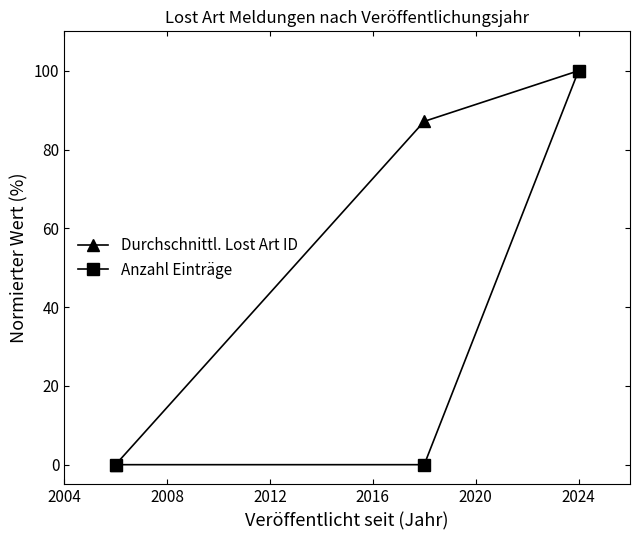

Which series has the largest total across all categories?

Durchschnittl. Lost Art ID